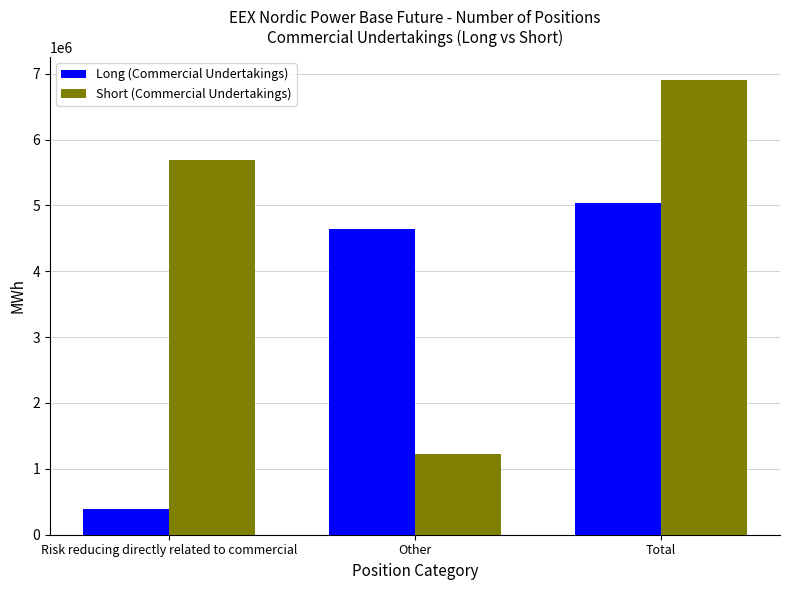

What position from the right is Total?

1